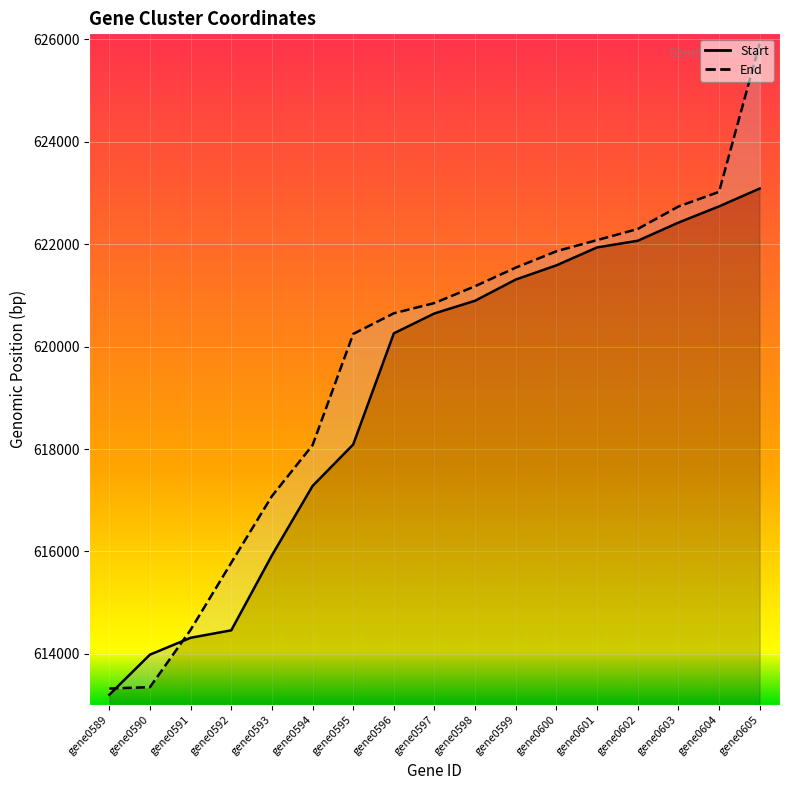

Reading left to right, what are all the values shown in this chart?

Start: 613202	613986	614315	614461	615924	617279	618089	620259	620648	620896	621310	621587	621937	622067	622421	622738	623086
End: 613324	613351	614470	615780	617081	618076	620248	620651	620851	621180	621543	621862	622080	622297	622735	623022	625917